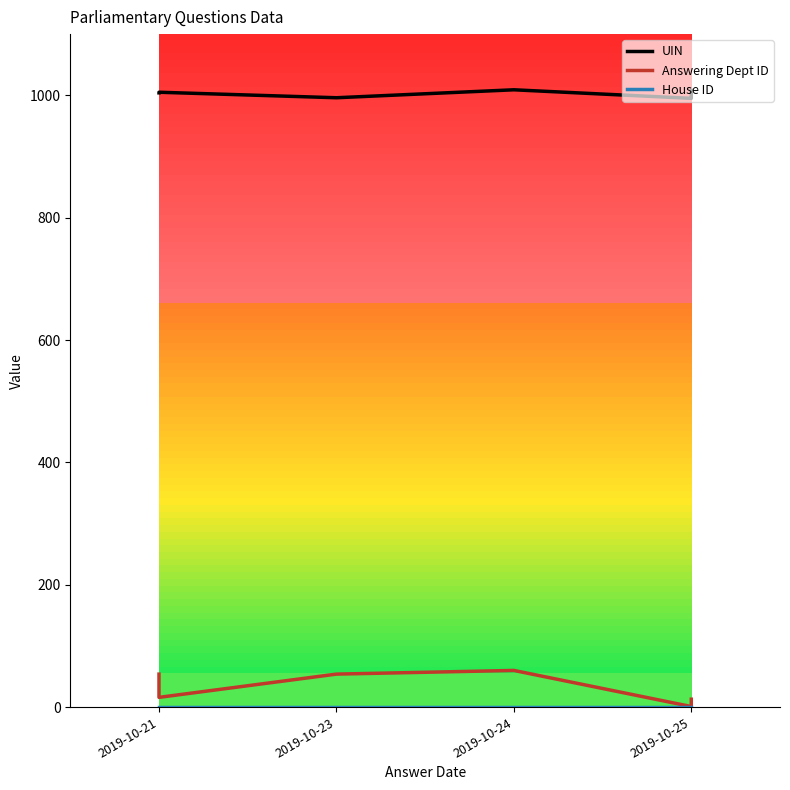

True or false: House ID has more than 0 points higher than both neighbors.

False